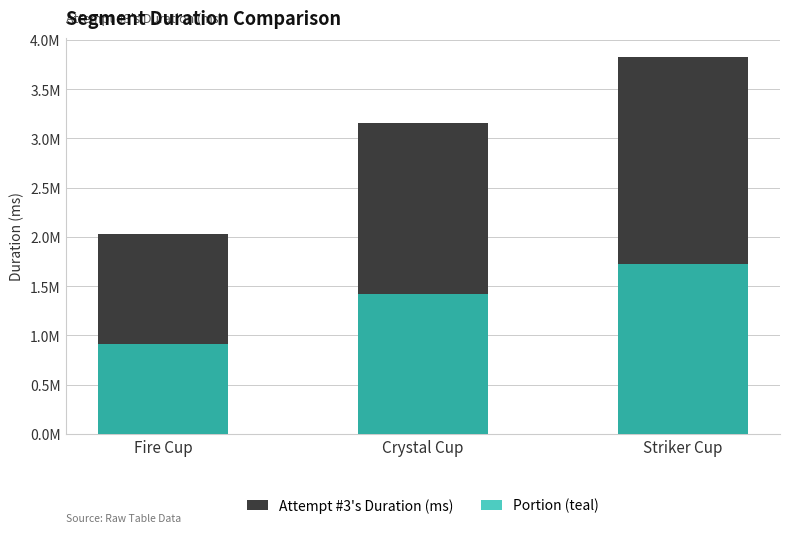

True or false: Attempt #3's Duration (ms) has a value of 936115.8 at Striker Cup.

False